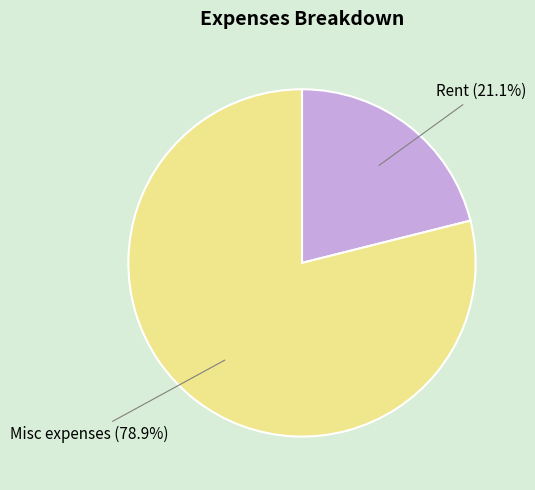

To the nearest percent, what is the combined percentage of Misc expenses and Rent?

100%